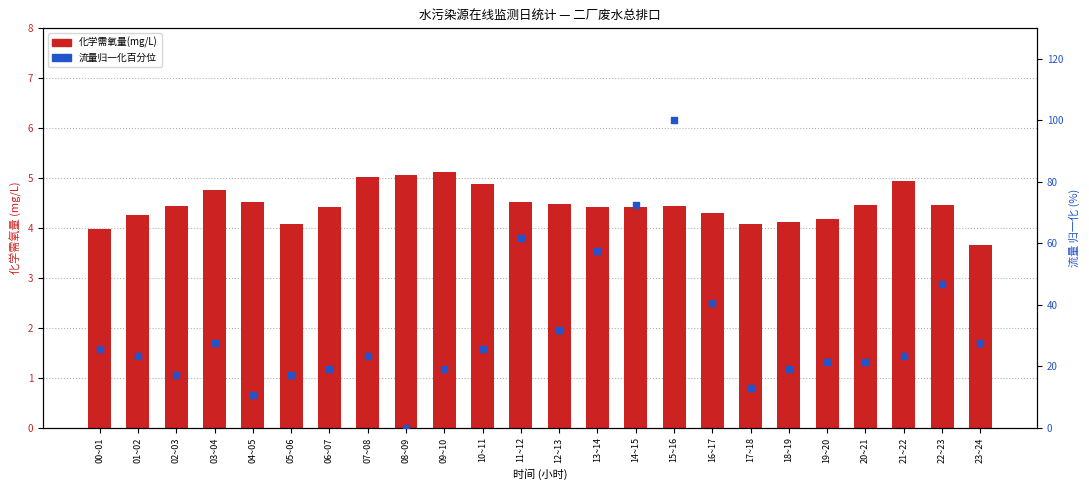

What is the total value across all series at 11~12?

66.2